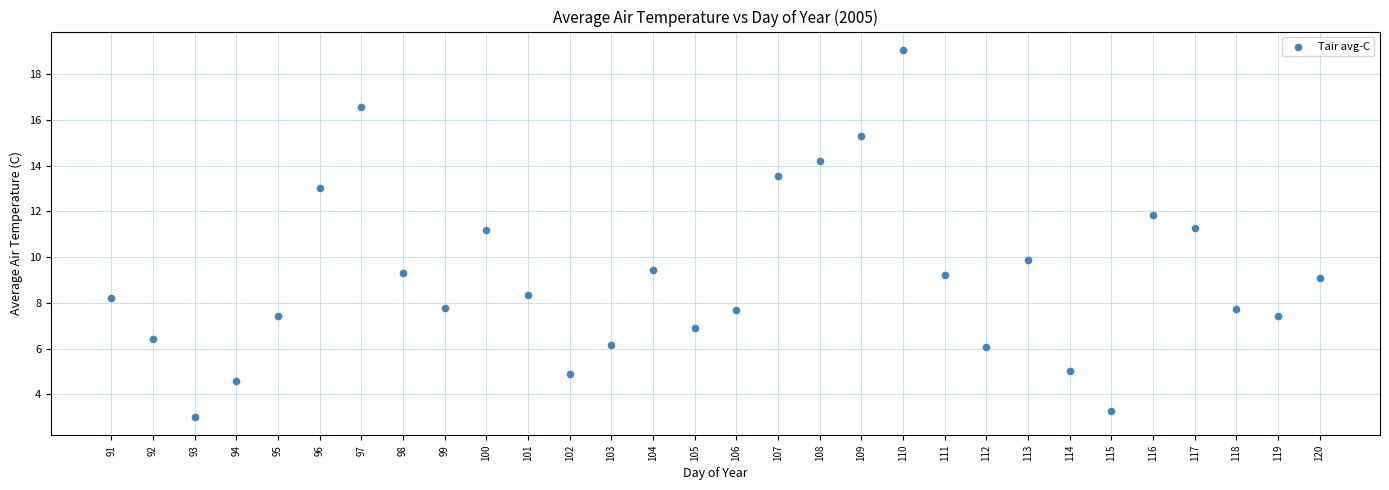

What is the range of X values (max minus min)?

29.0